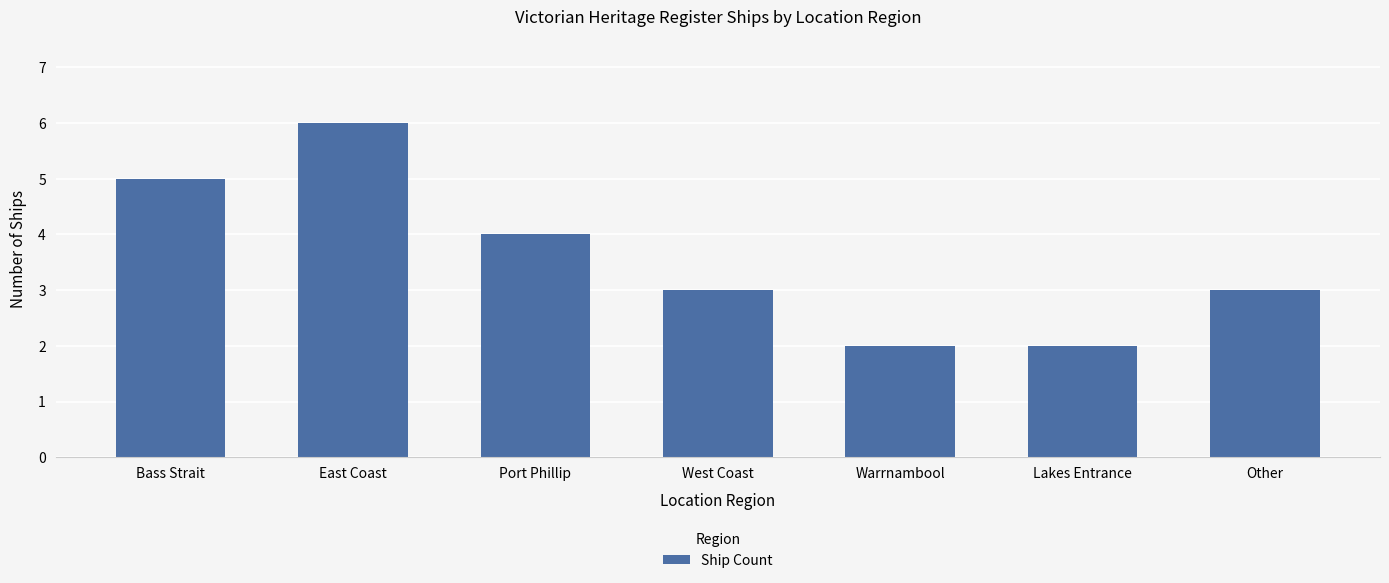

True or false: the data shows 1 at Warrnambool.

False